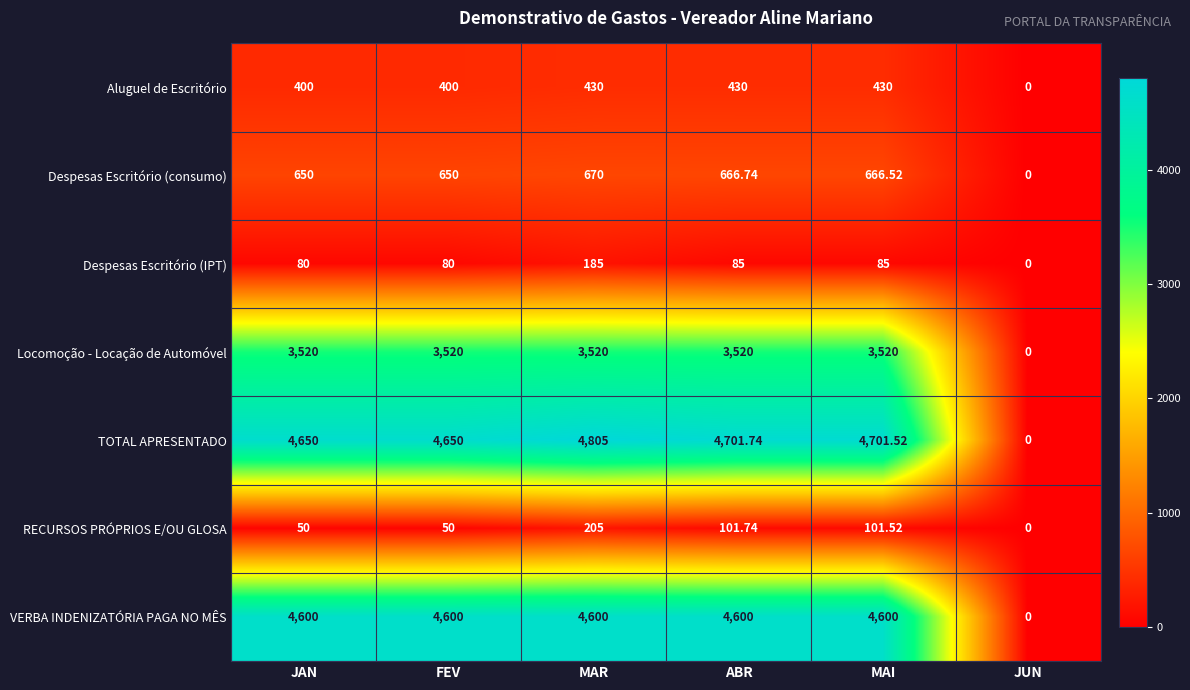

Which label corresponds to the smallest value in the chart?

JUN